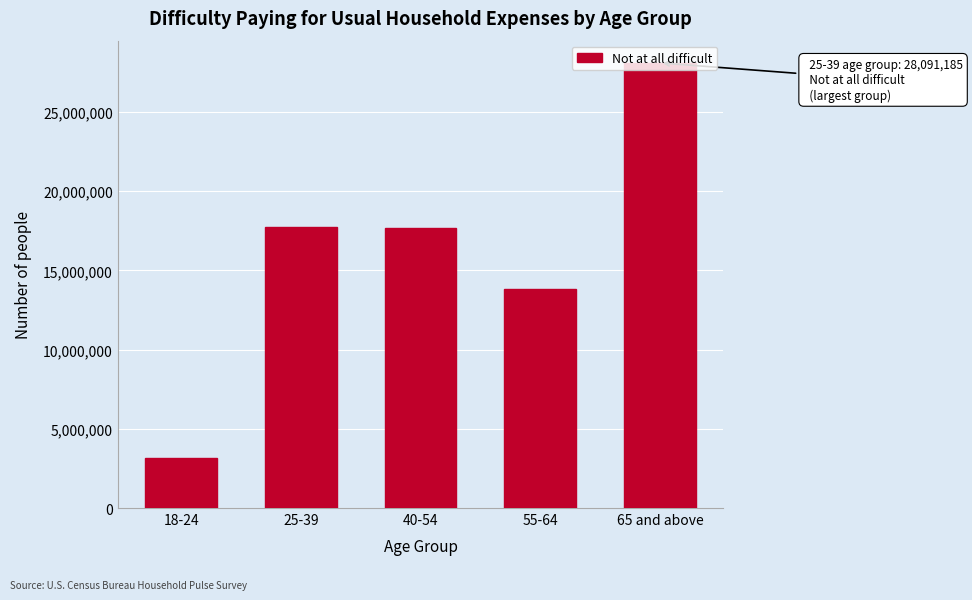

What is the average value?

16079813